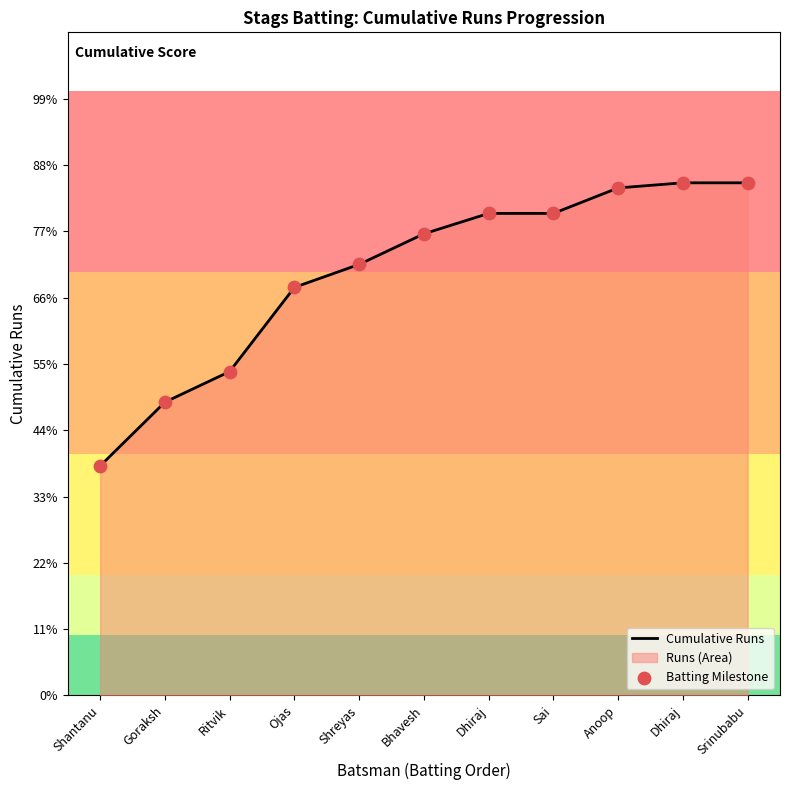

Which series reaches the minimum Y coordinate?

Cumulative Runs